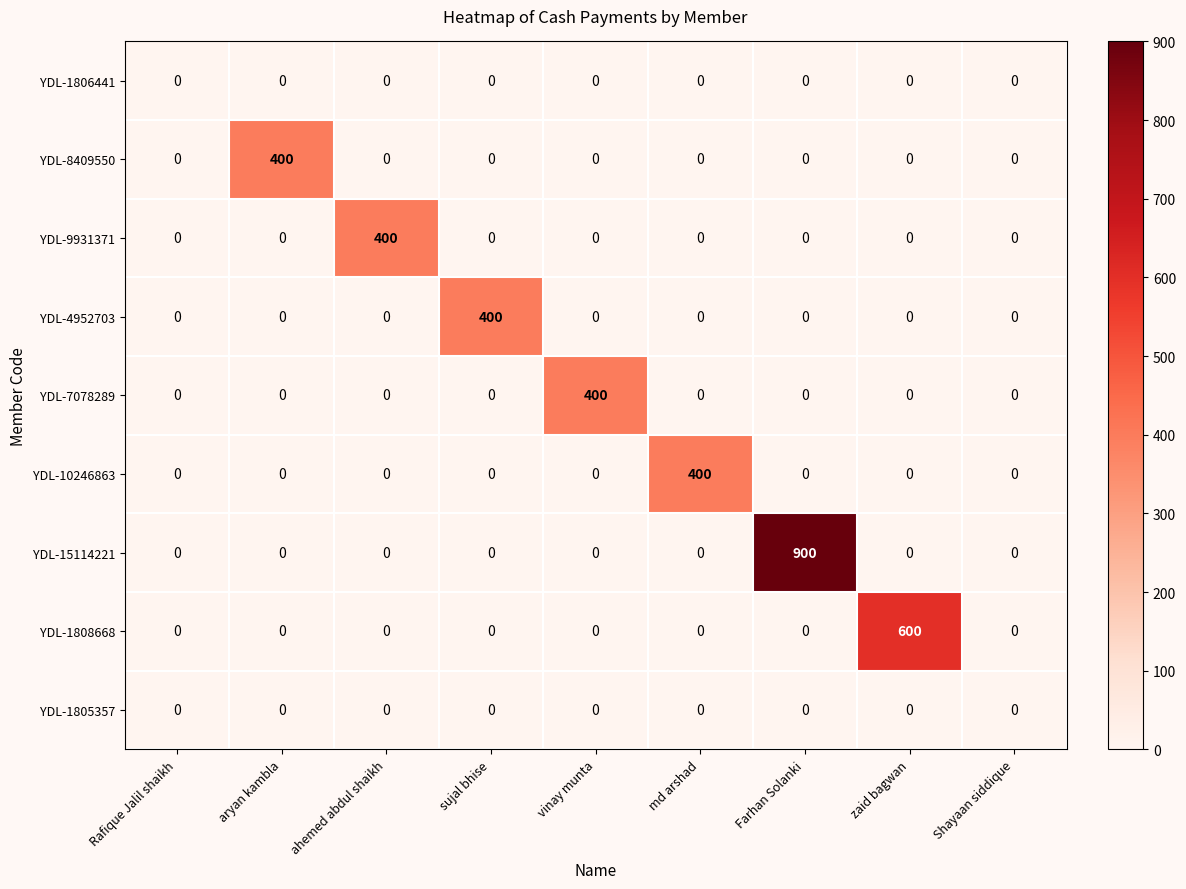

What is the difference between the highest and lowest values at sujal bhise?

400